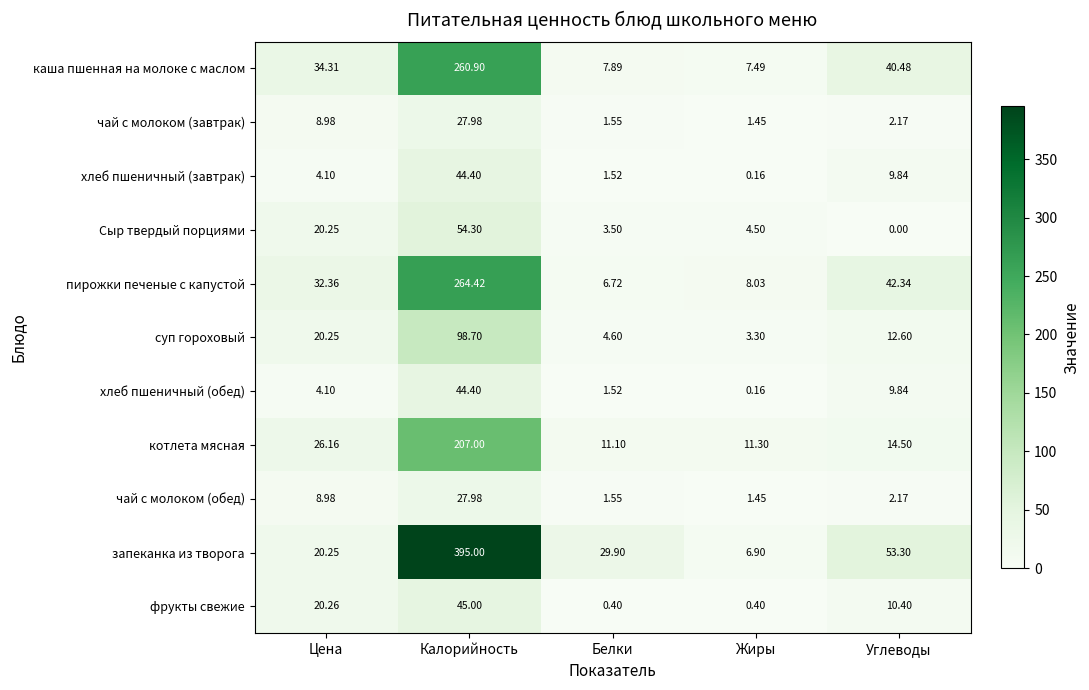

Which series has the largest range (max minus min)?

запеканка из творога